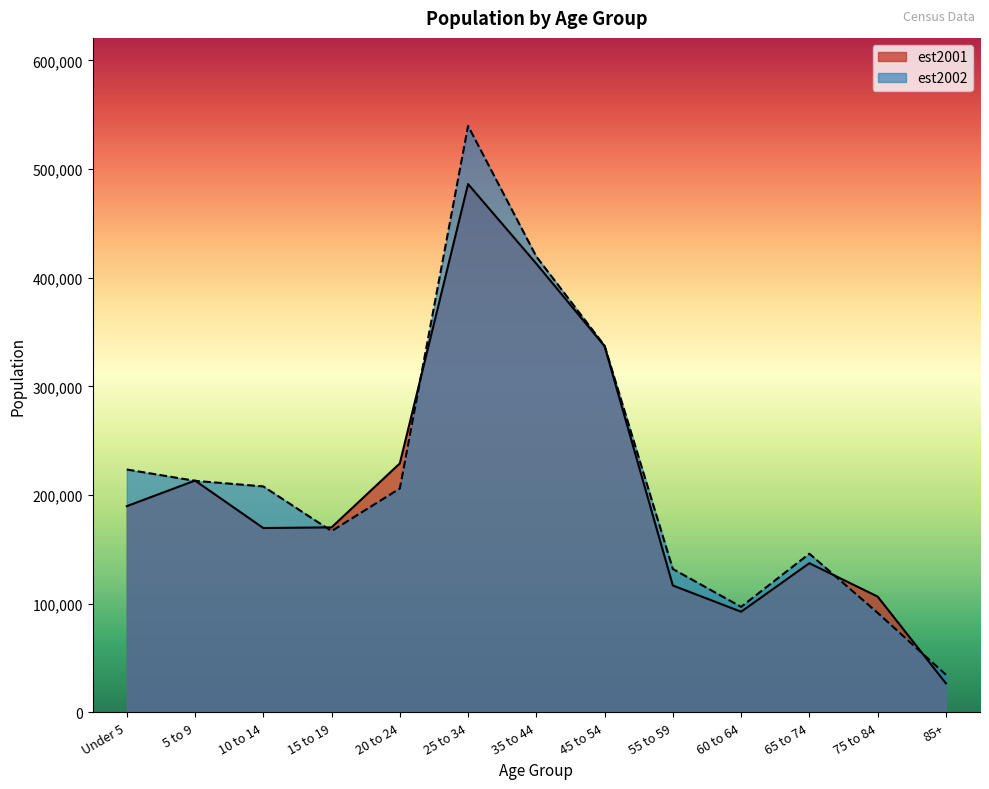

How many intersections are there between est2002 and est2001?

6